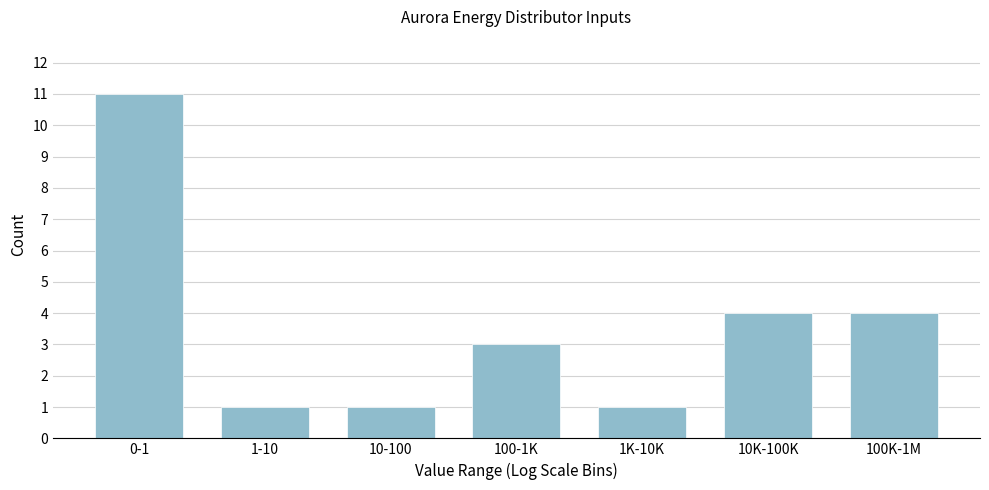

Reading left to right, list all the values displayed in this chart.

0-1=11	1-10=1	10-100=1	100-1K=3	1K-10K=1	10K-100K=4	100K-1M=4